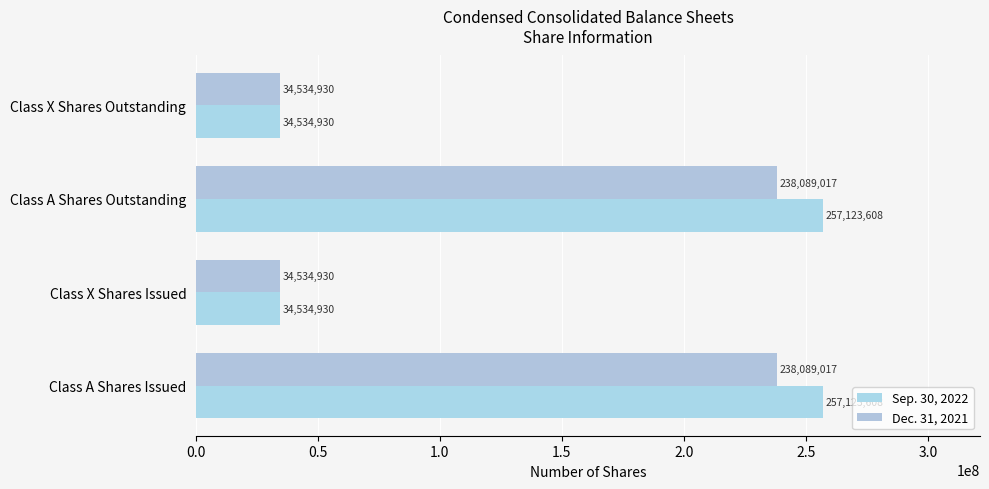

How many values in the Sep. 30, 2022 series are below 257123608?

2